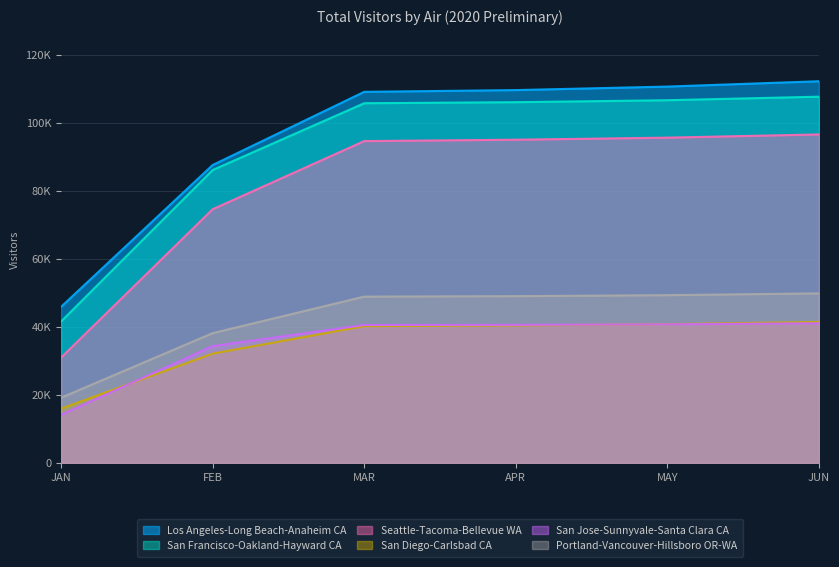

Does the chart have visible grid lines?

Yes